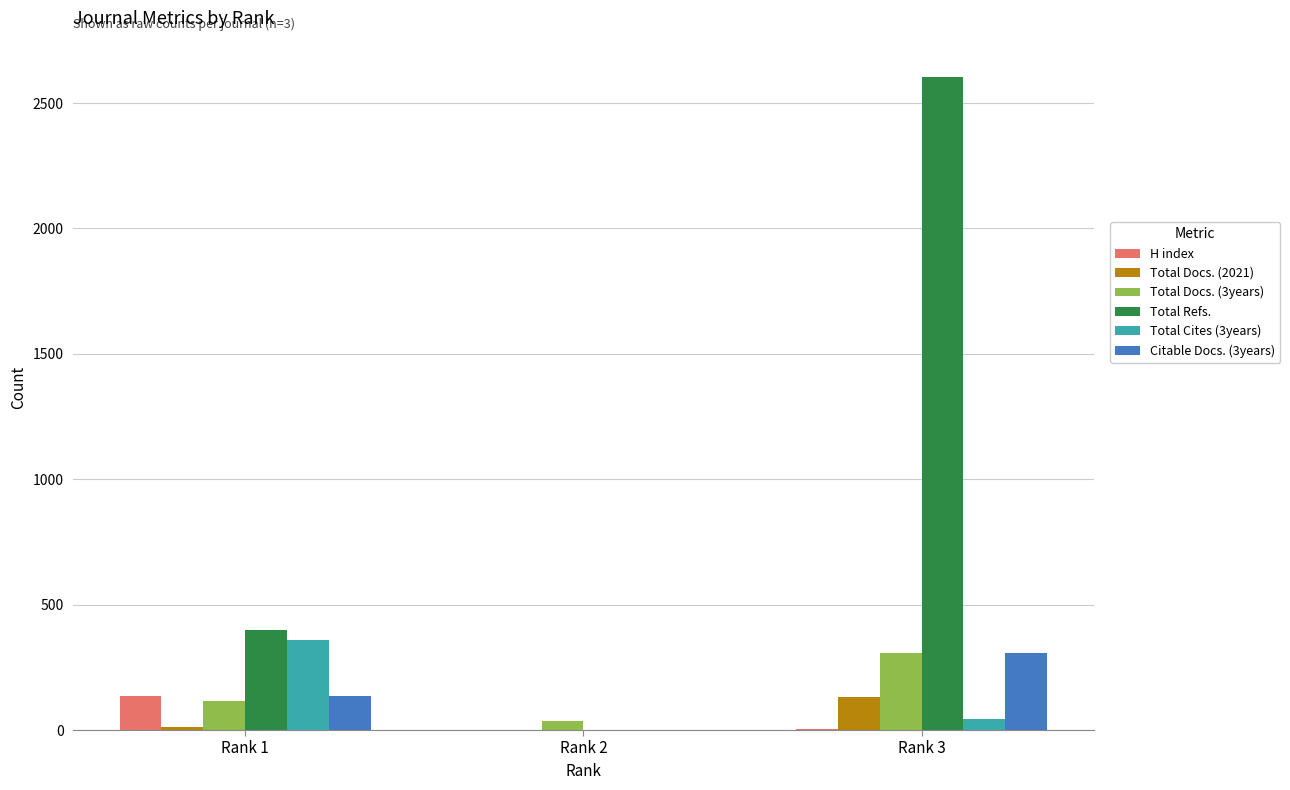

The value of Total Cites (3years) at Rank 1 is 357. True or false?

True